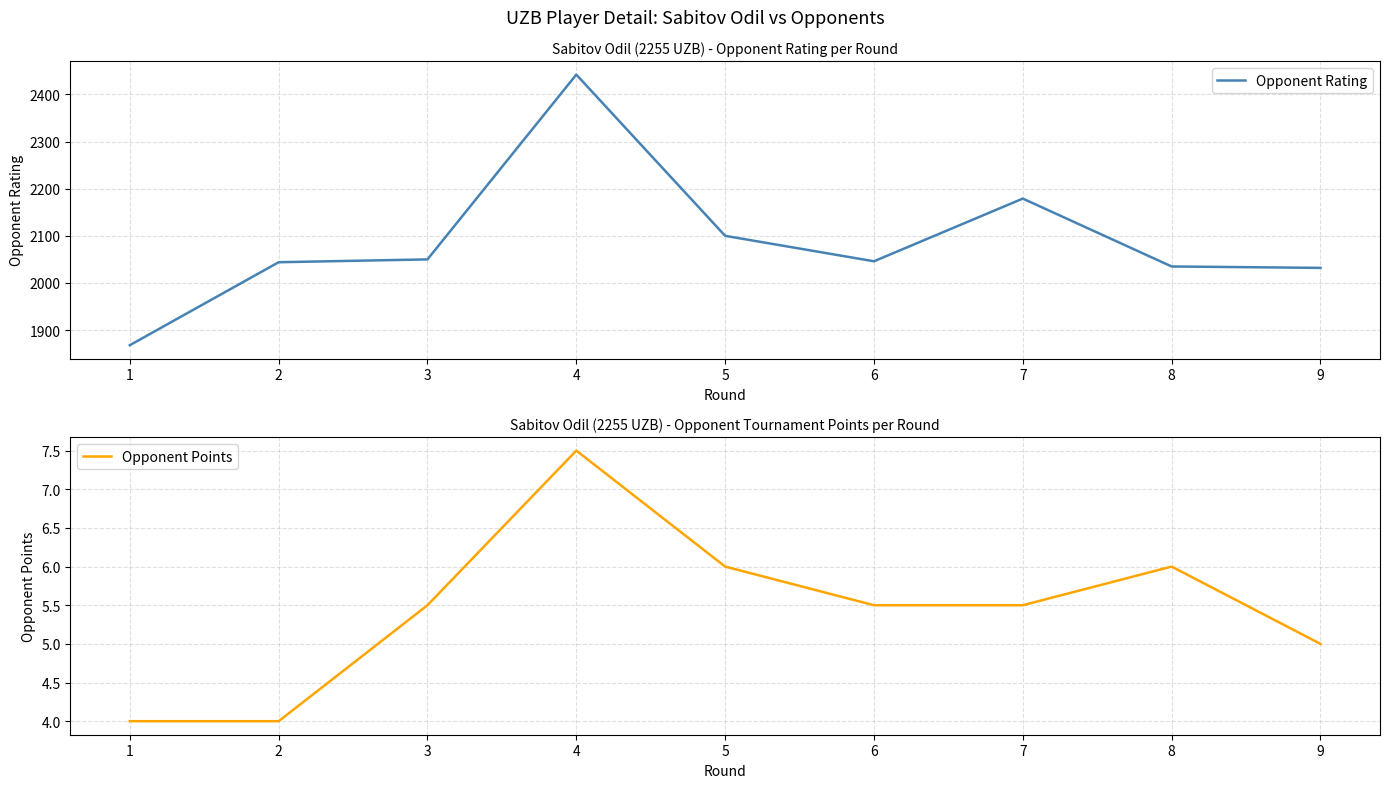

What is the difference between the second highest and minimum values in the Opponent Rating series?

311